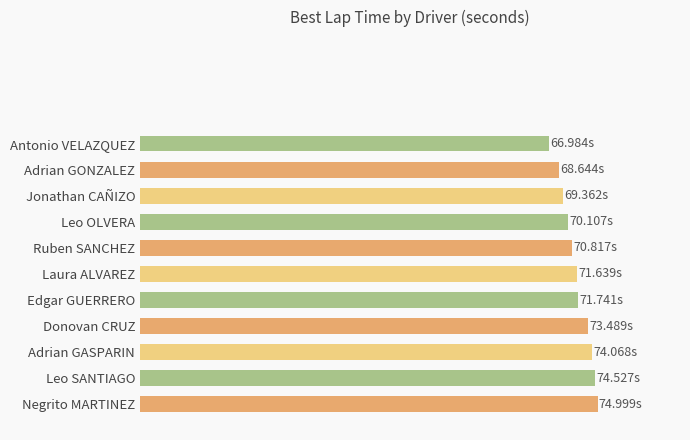

The chart shows a value of 15.1 at Edgar GUERRERO. True or false?

False